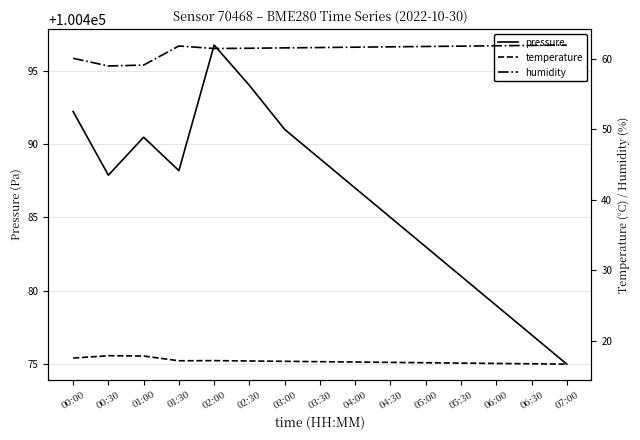

In pressure, how many points are higher than both neighbors (excluding endpoints)?

2